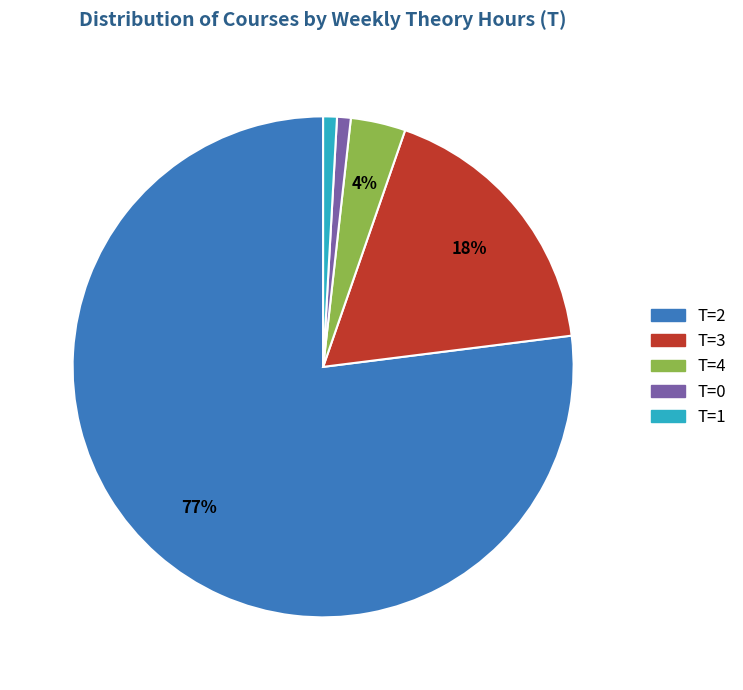

To the nearest percent, what is the average slice percentage?

20%